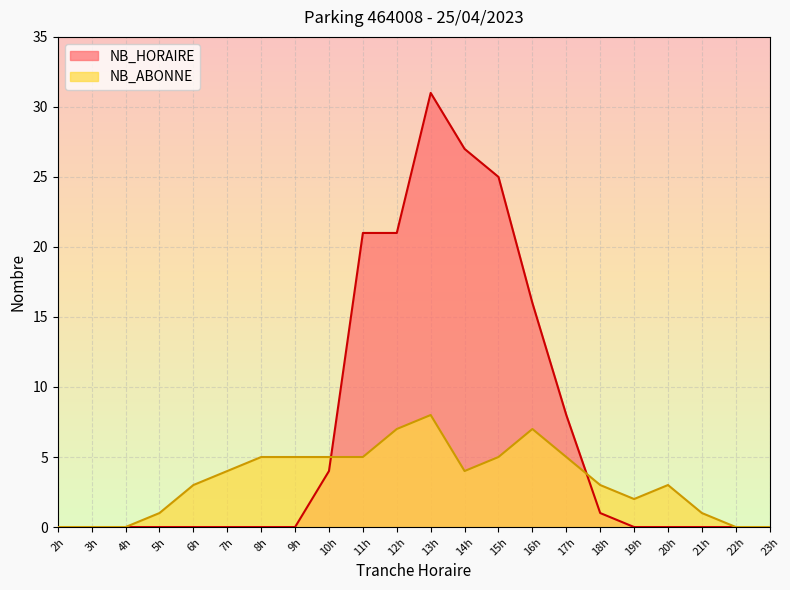

At which label is NB_HORAIRE closest to 15?

16h